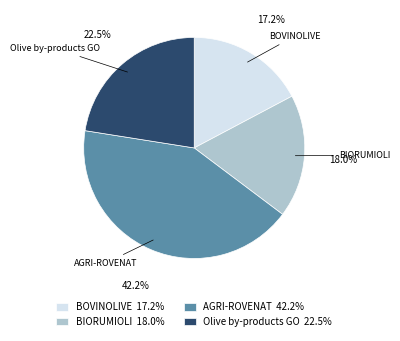

How many slices are in this pie chart?

4